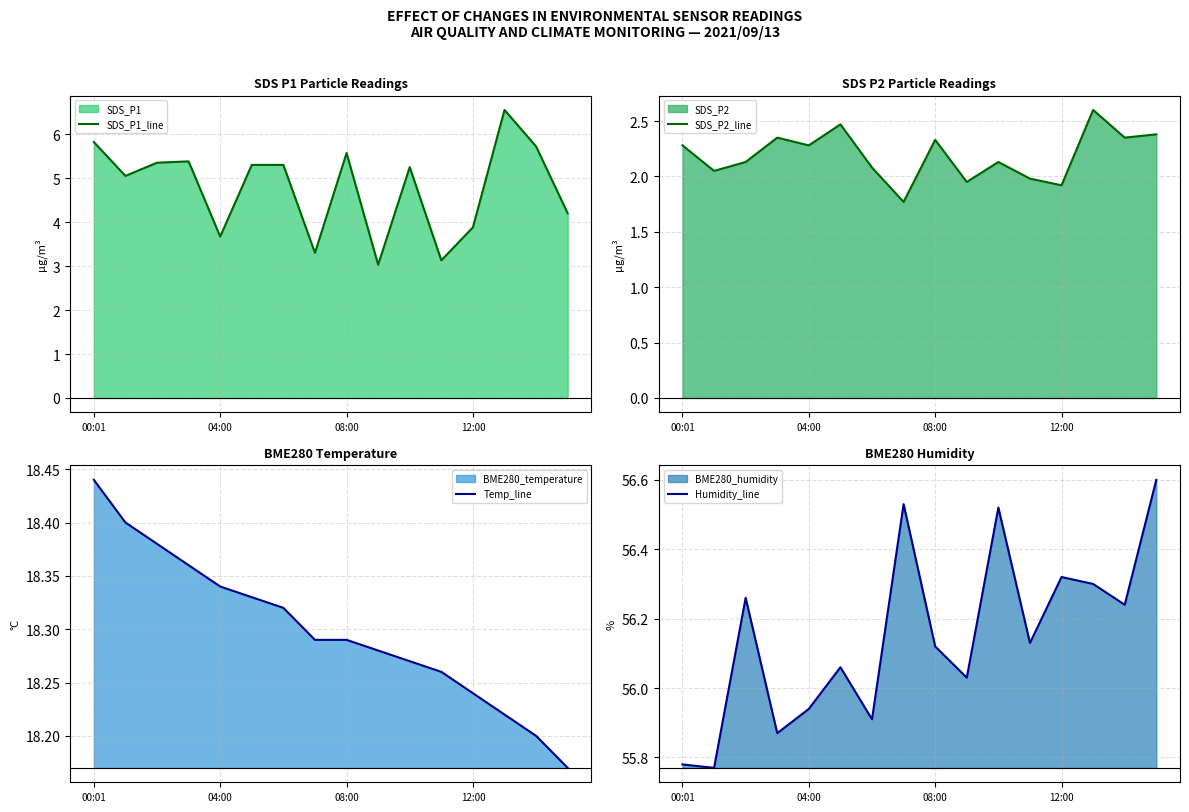

Reading left to right, what are all the values shown in this chart?

SDS_P1_line: 5.8	5.0	5.3	5.4	3.7	5.3	5.3	3.3	5.6	3.0	5.2	3.1	3.9	6.5	5.7	4.2
SDS_P2_line: 2.3	2.0	2.1	2.4	2.3	2.5	2.1	1.8	2.3	1.9	2.1	2.0	1.9	2.6	2.4	2.4
Temp_line: 18.4	18.4	18.4	18.4	18.3	18.3	18.3	18.3	18.3	18.3	18.3	18.3	18.2	18.2	18.2	18.2
Humidity_line: 55.8	55.8	56.3	55.9	55.9	56.1	55.9	56.5	56.1	56.0	56.5	56.1	56.3	56.3	56.2	56.6